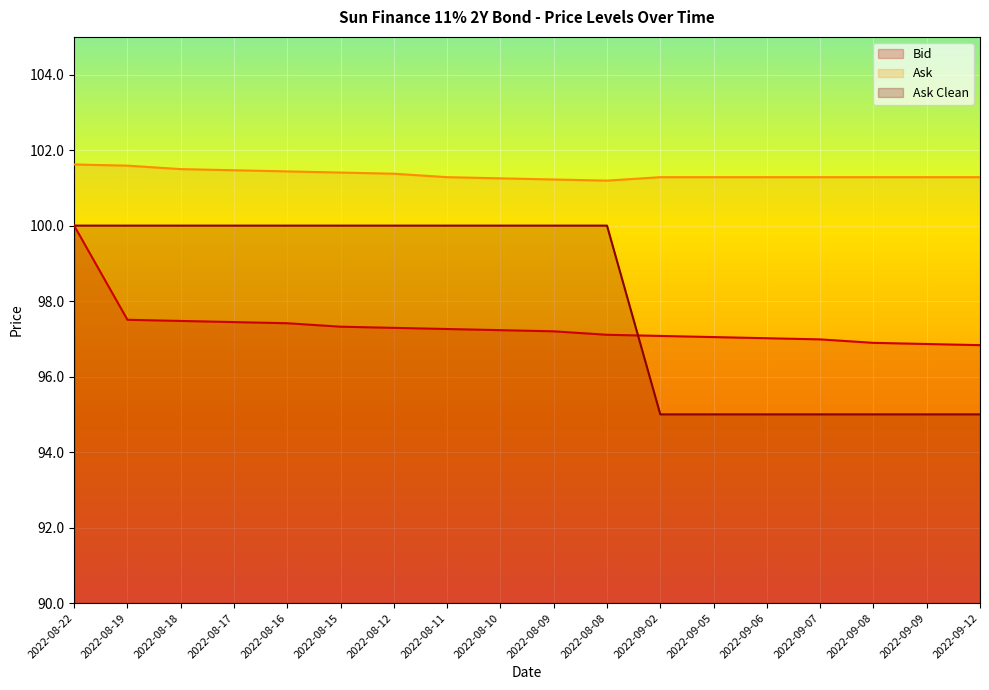

Which category has the highest value across all series?

2022-08-22